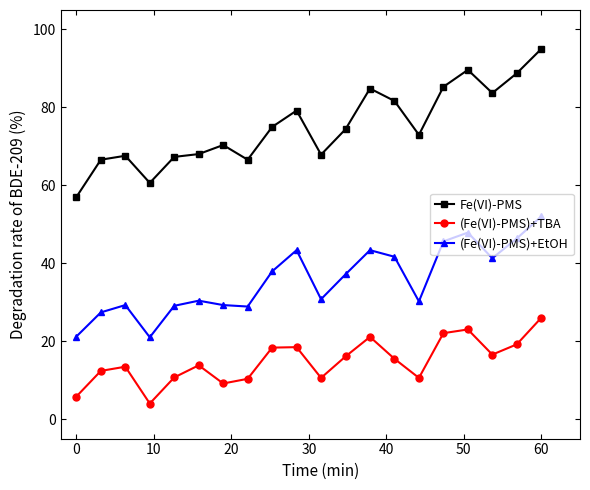

Rank the series by their average value, from lowest to highest.

(Fe(VI)-PMS)+TBA, (Fe(VI)-PMS)+EtOH, Fe(VI)-PMS